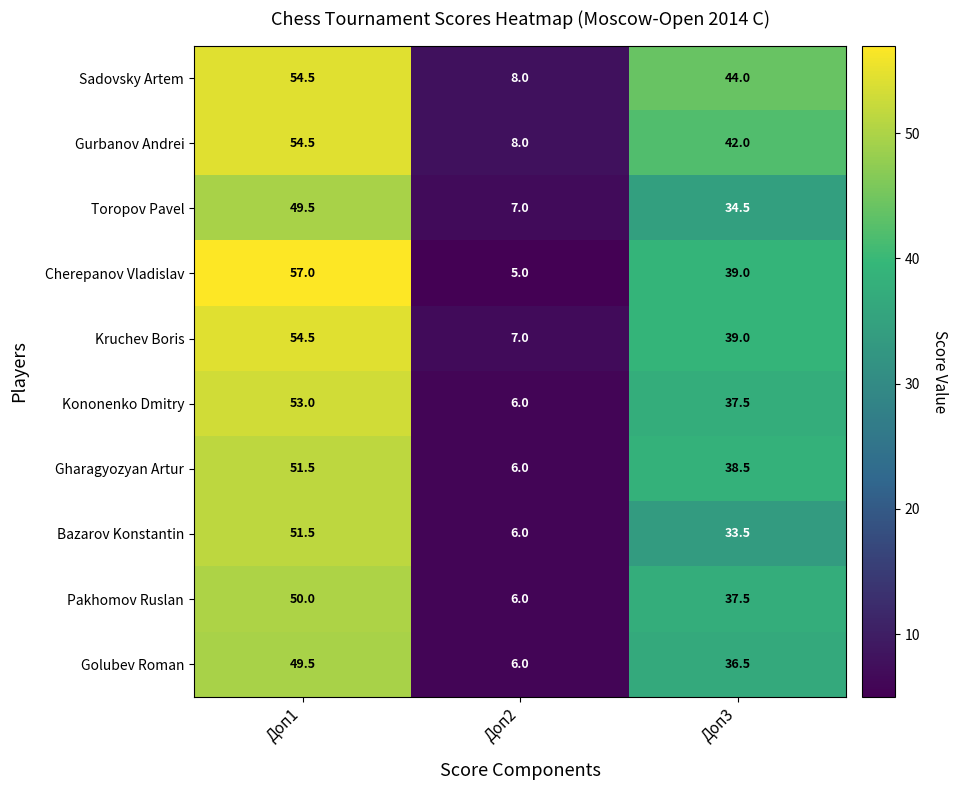

Reading left to right, transcribe all the data shown in this chart.

Sadovsky Artem: Доп1=54.5	Доп2=8.0	Доп3=44.0
Gurbanov Andrei: Доп1=54.5	Доп2=8.0	Доп3=42.0
Toropov Pavel: Доп1=49.5	Доп2=7.0	Доп3=34.5
Cherepanov Vladislav: Доп1=57.0	Доп2=5.0	Доп3=39.0
Kruchev Boris: Доп1=54.5	Доп2=7.0	Доп3=39.0
Kononenko Dmitry: Доп1=53.0	Доп2=6.0	Доп3=37.5
Gharagyozyan Artur: Доп1=51.5	Доп2=6.0	Доп3=38.5
Bazarov Konstantin: Доп1=51.5	Доп2=6.0	Доп3=33.5
Pakhomov Ruslan: Доп1=50.0	Доп2=6.0	Доп3=37.5
Golubev Roman: Доп1=49.5	Доп2=6.0	Доп3=36.5